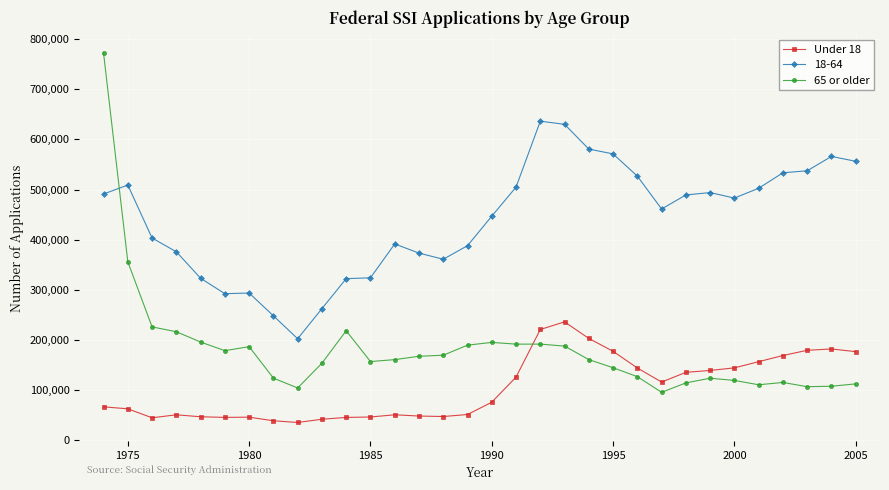

True or false: 65 or older and Under 18 intersect in this chart.

True